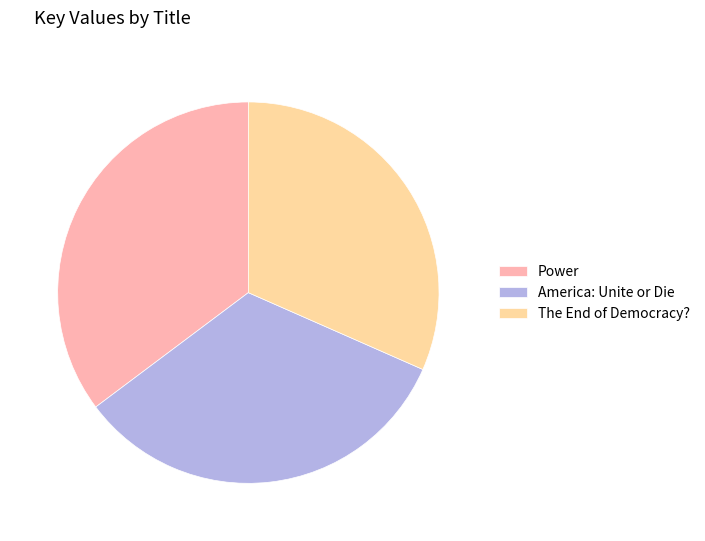

Rank the categories by value from highest to lowest.

Power, America: Unite or Die, The End of Democracy?